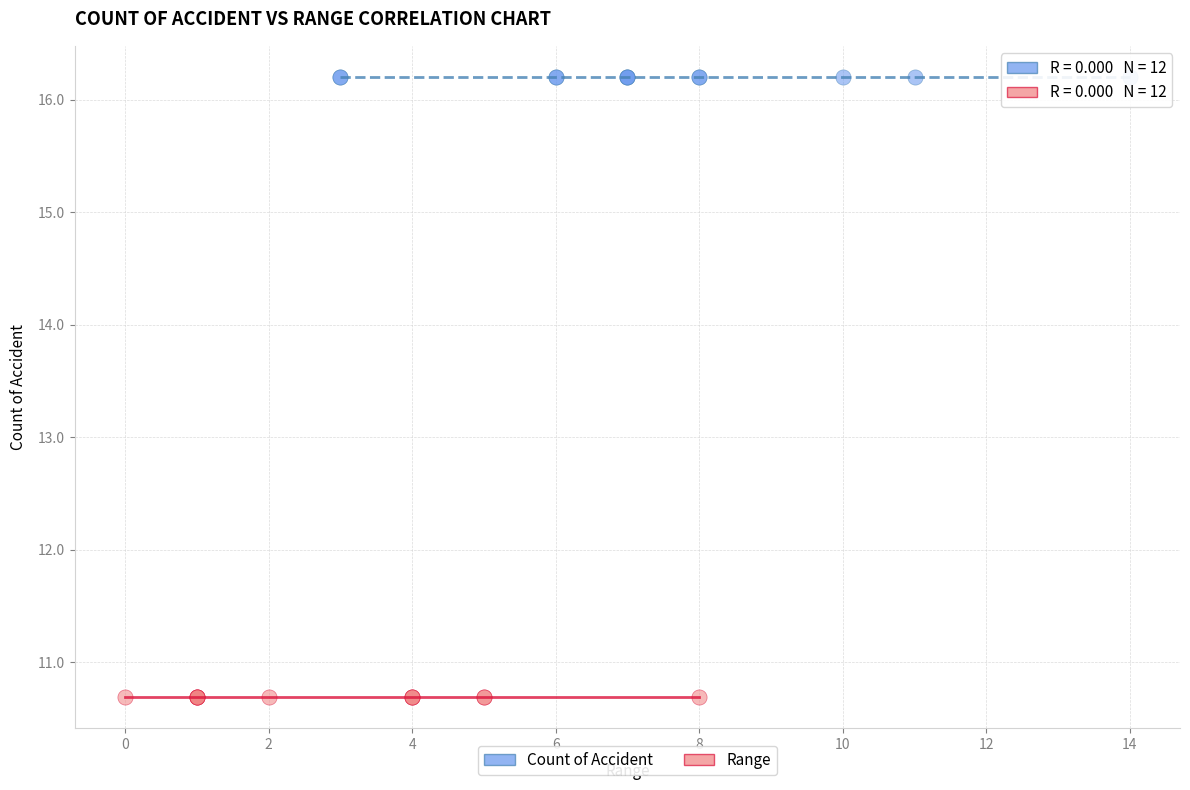

Which series reaches the maximum Y coordinate?

Count of Accident